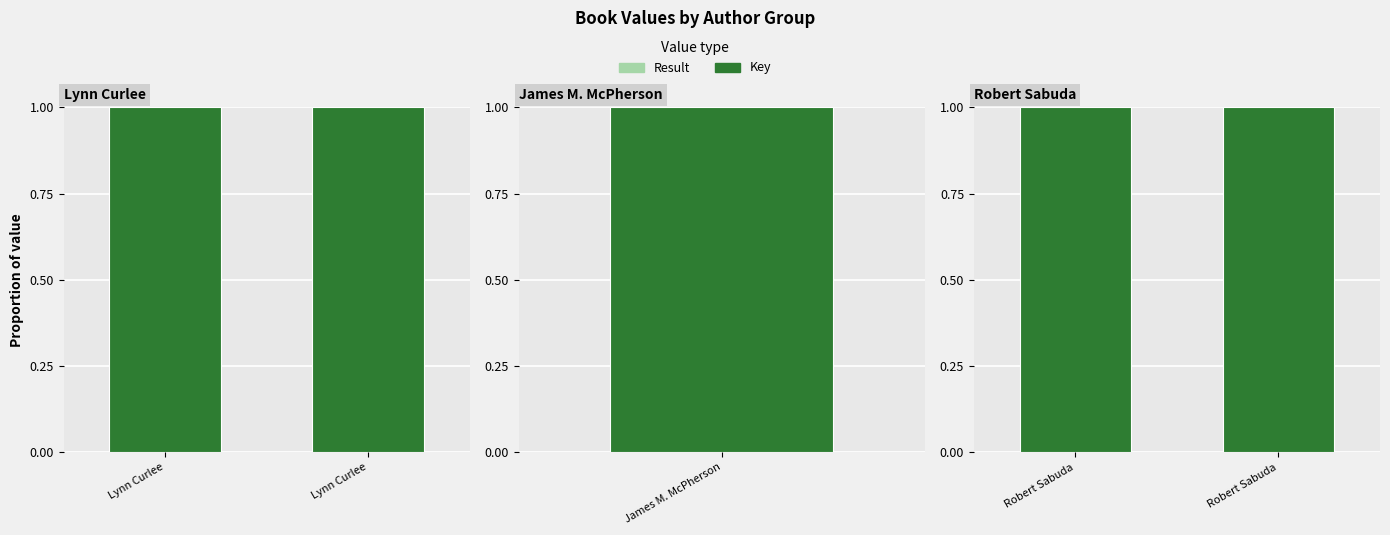

True or false: Key has a value of 1.0 at Robert Sabuda.

True